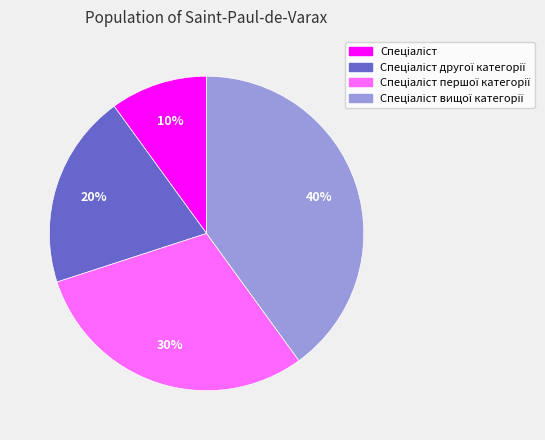

To the nearest percent, what is the average slice percentage?

25%